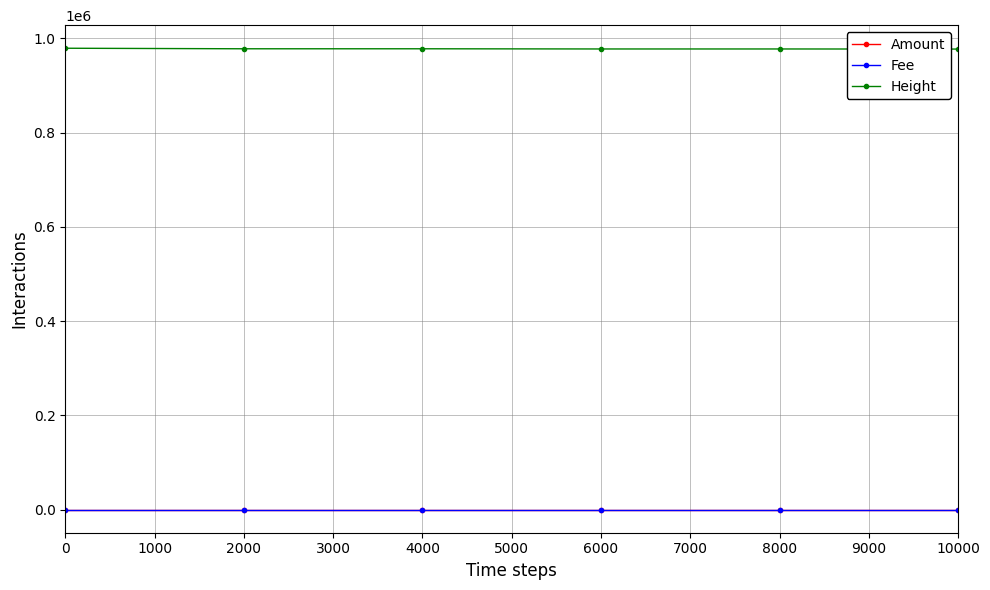

Is the value of Height at 2000 greater than the value of Fee at 8000?

Yes